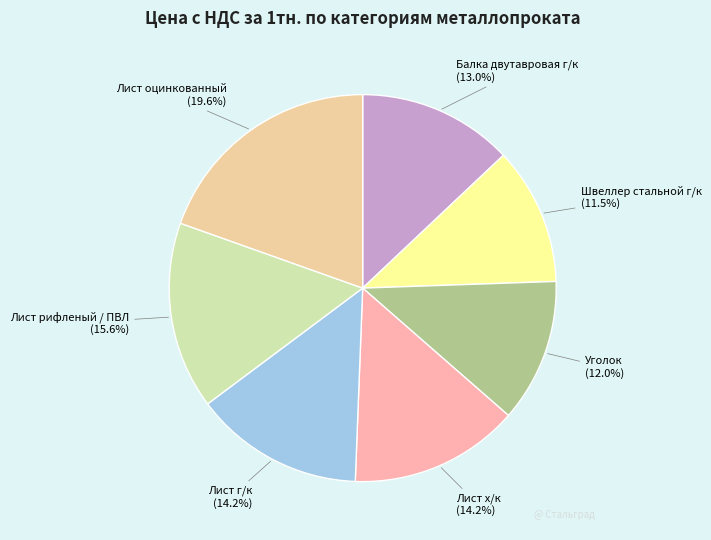

Which slice is the largest?

Лист оцинкованный